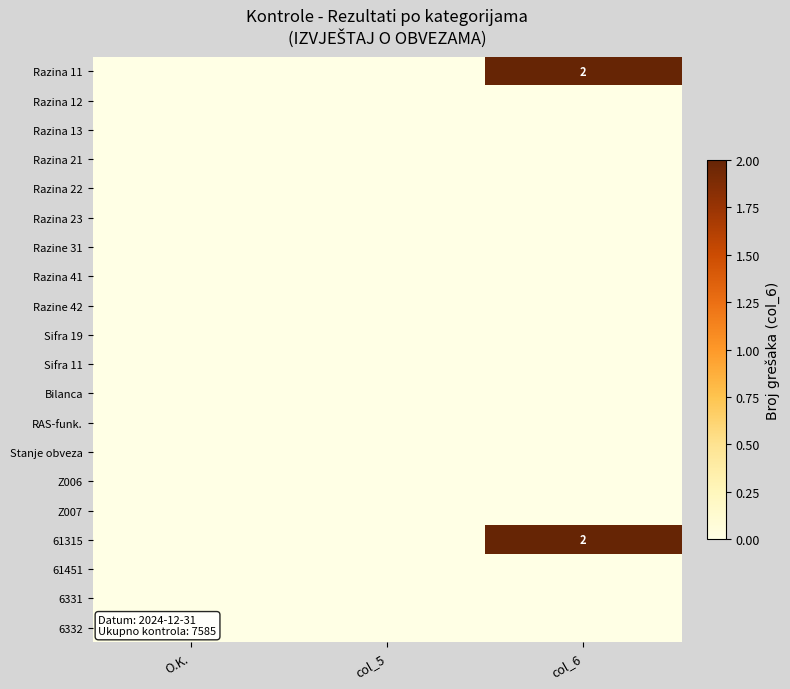

The value of Razina 11 at col_6 is 1. True or false?

False